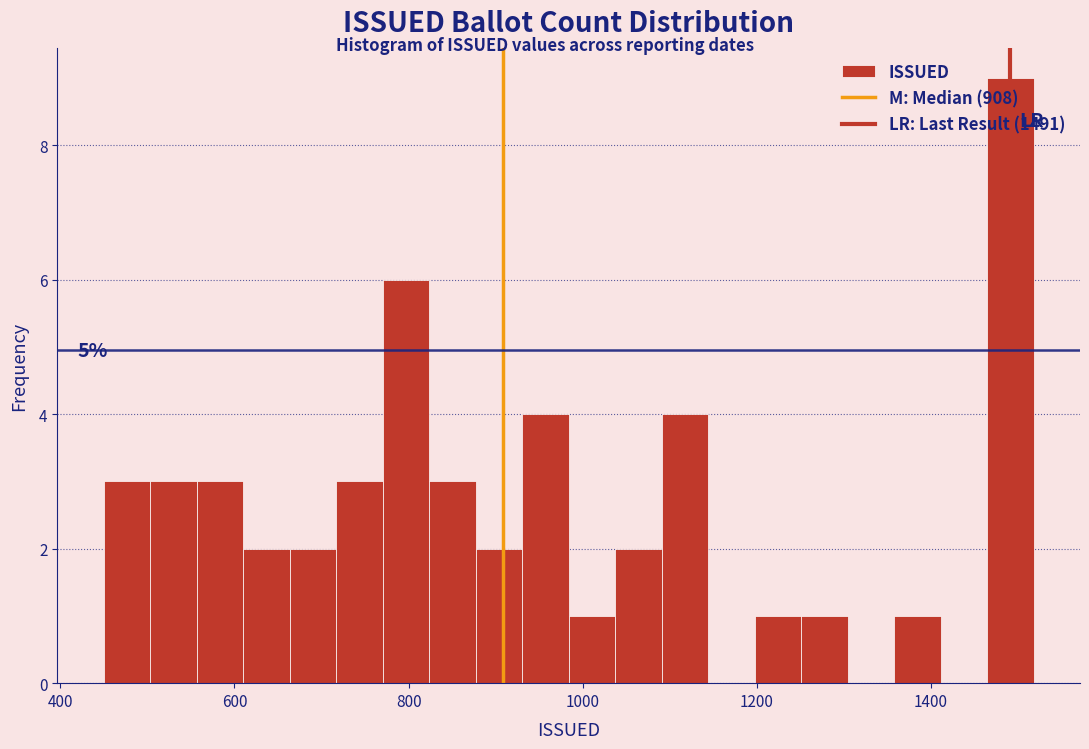

Around what value on the x-axis is the tallest bar? Give the approximate position of its centre, as read against the axis.

1500